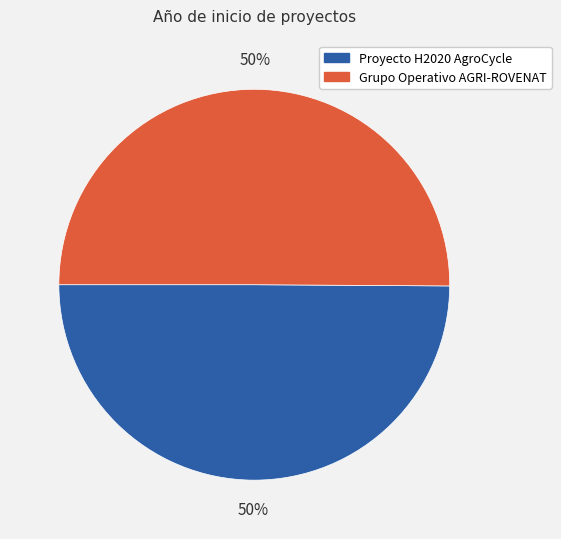

The Grupo Operativo AGRI-ROVENAT slice represents 50% of the pie. True or false?

True